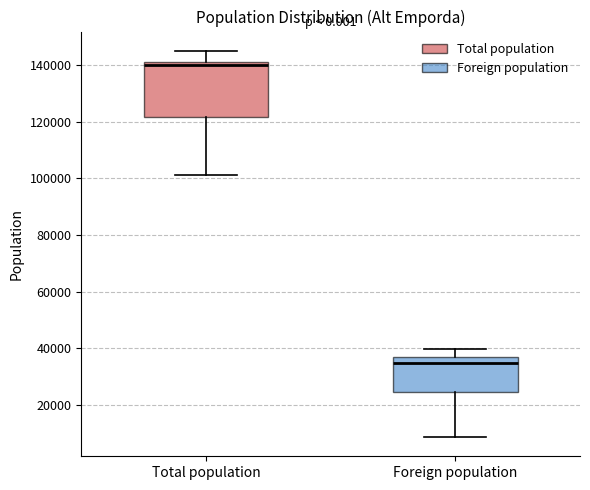

Reading left to right, read every box against the y-axis: the position of its median line, the range the box covers, and the ends of its whiskers. The values are not printed on the chart, so give them approximately, as read against the axis.

Total population: median 140000 (just below the box's upper edge), box 122000 to 140000, whiskers 102000 to 144000
Foreign population: median 34000, box 24000 to 36000, whiskers 8000 to 40000